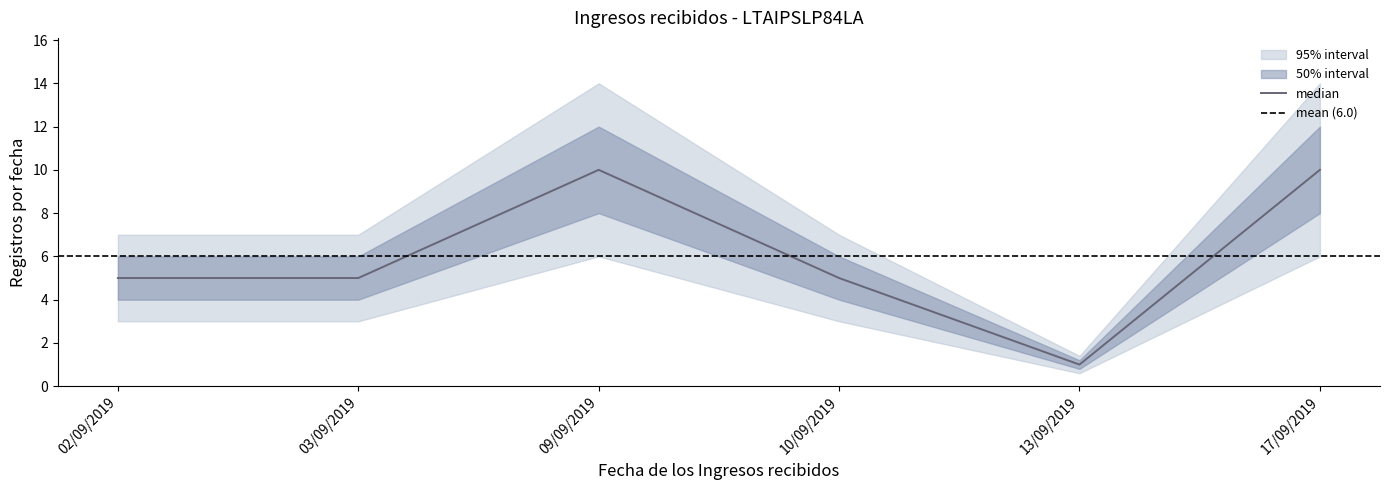

True or false: upper_95 has a value of 5 at 09/09/2019.

False